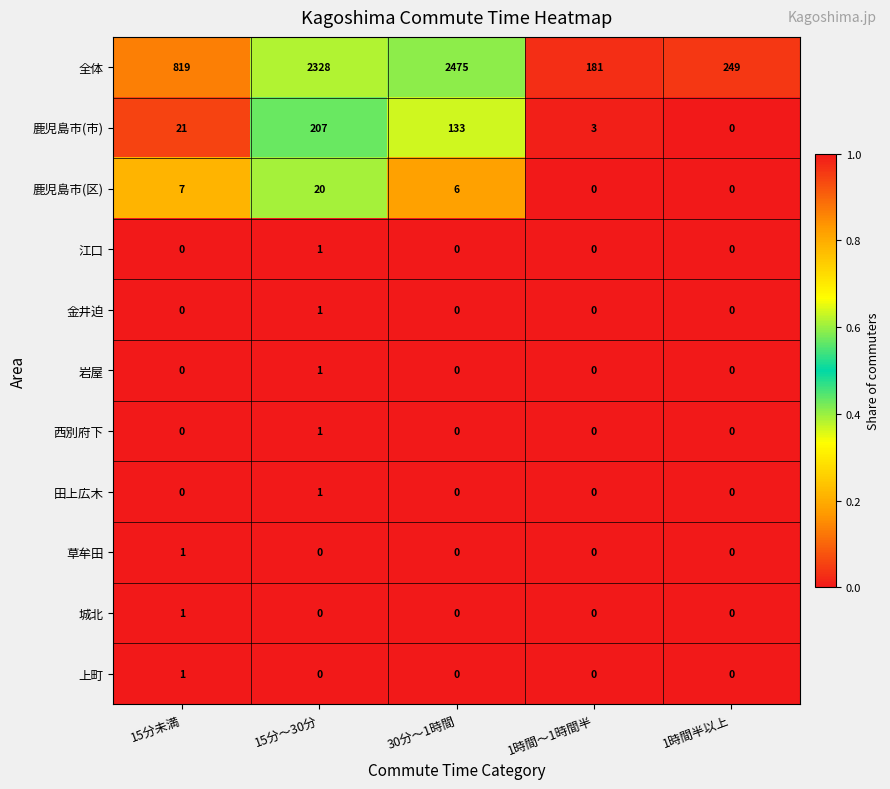

Which category has the highest value in the 岩屋 series?

15分～30分